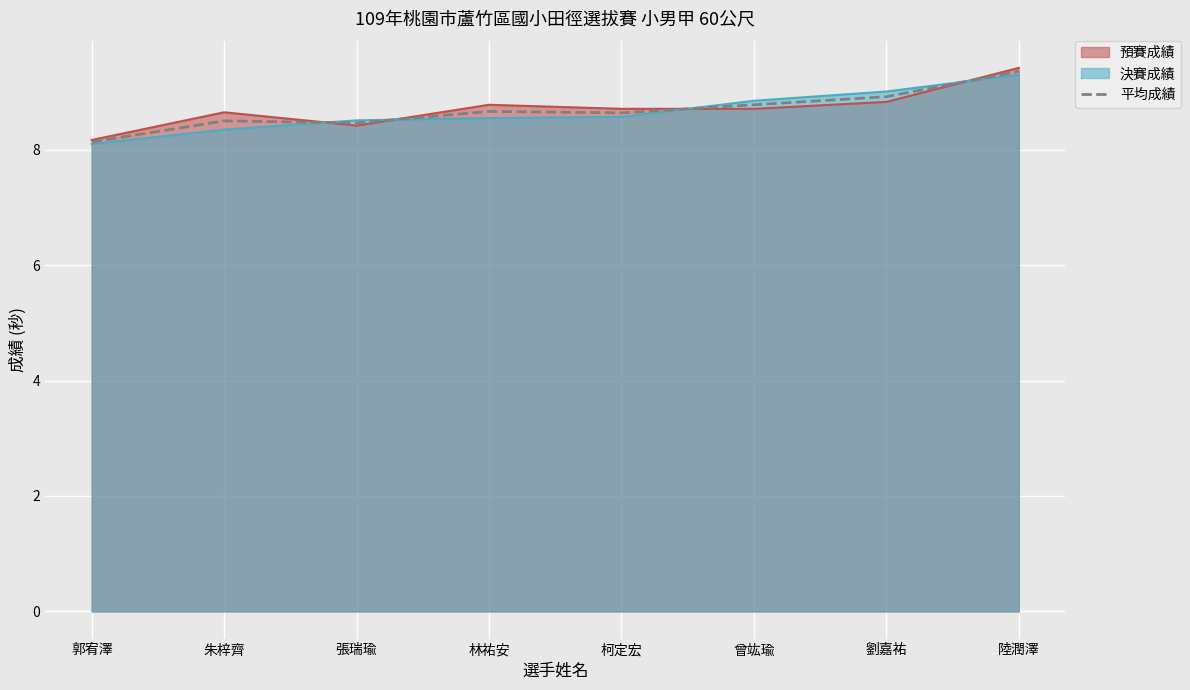

At which label is the value closest to 8?

郭宥澤